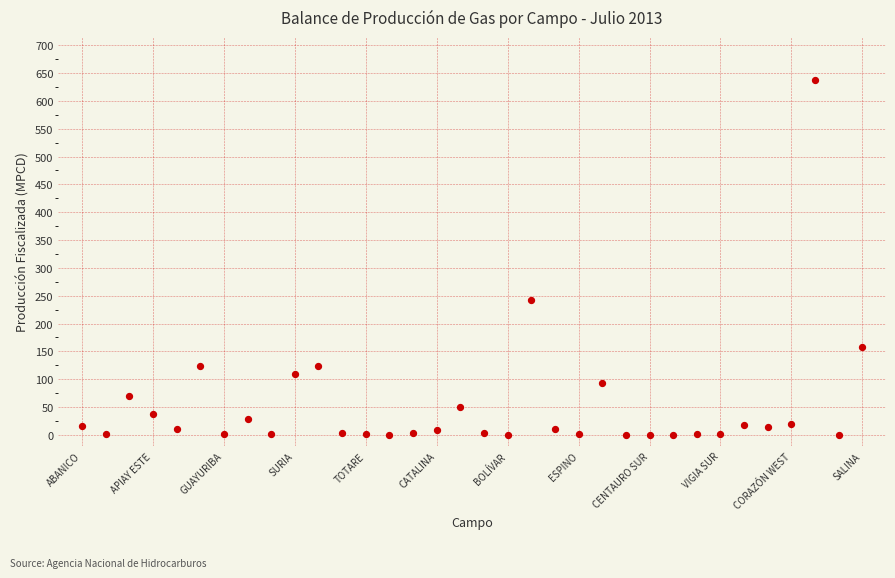

What Y value in the scatter plot is closest to 319?

242.3